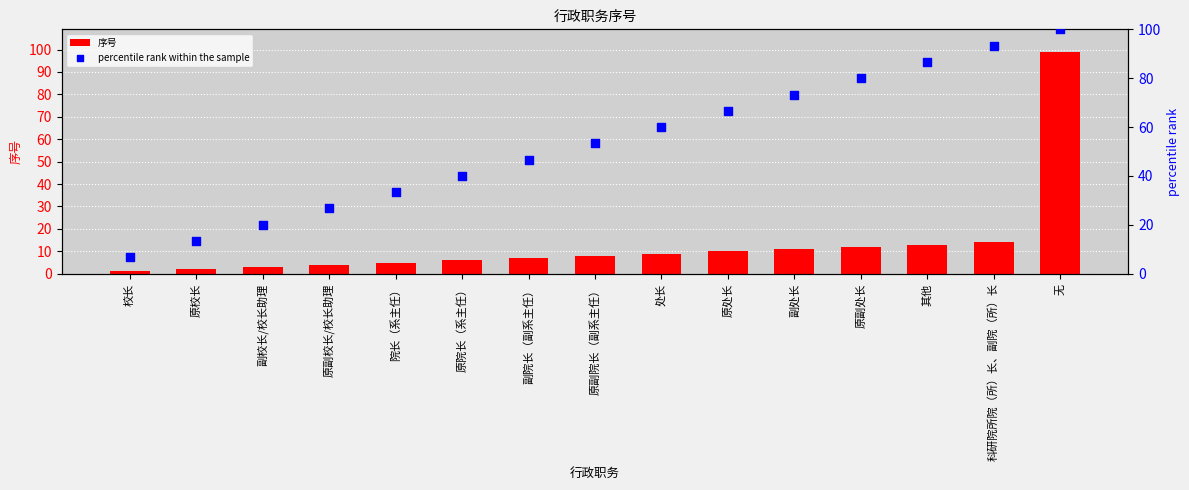

Which series has the widest spread of Y values?

序号